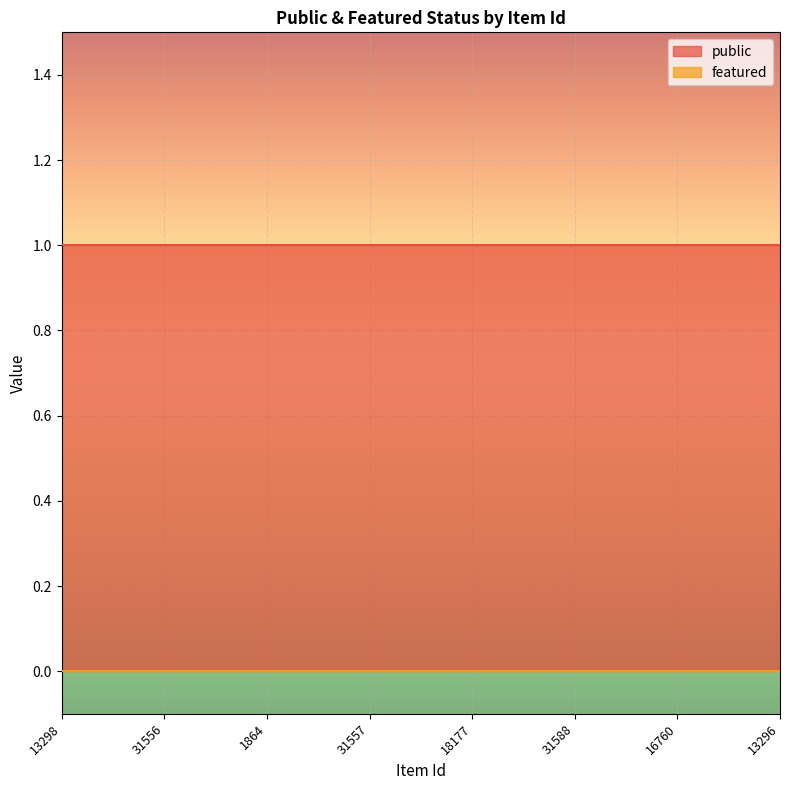

True or false: public and featured cross at least once.

False